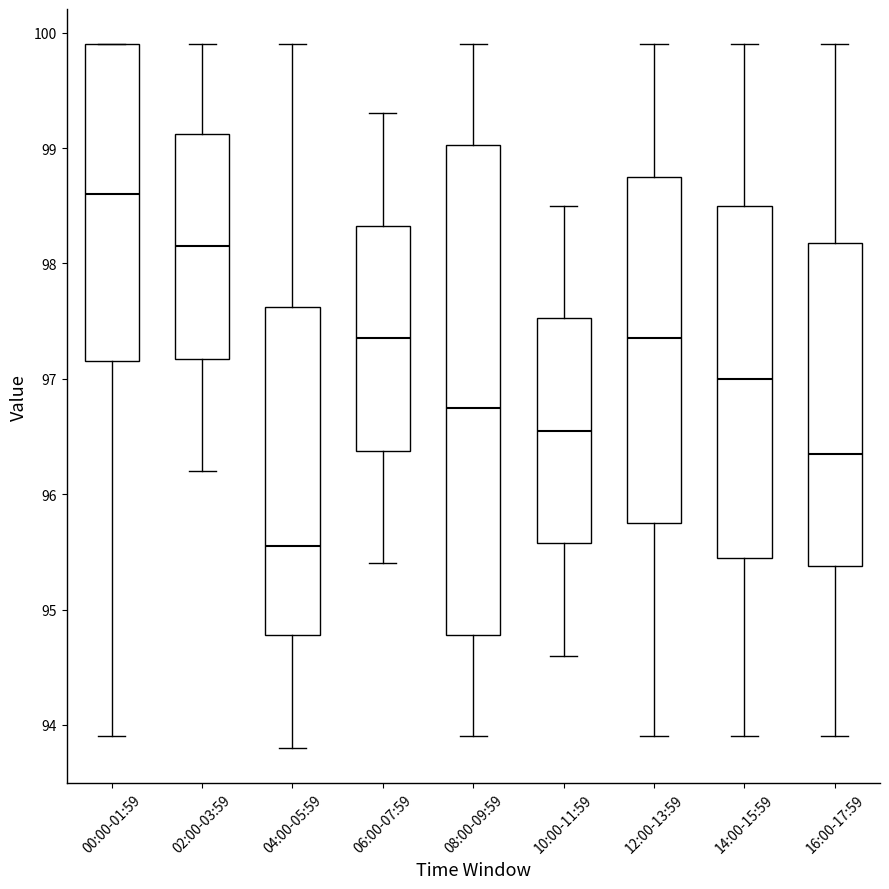

Reading left to right, transcribe this box plot: for each box, give where its median line is, the range the box spans, and where its two whiskers end, as read against the y-axis. The values are not printed on the chart, so give them approximately, as read against the axis.

00:00-01:59: median 98.6, box 97.2 to 99.9, whiskers 93.9 to 99.9
02:00-03:59: median 98.2, box 97.2 to 99.1, whiskers 96.2 to 99.9
04:00-05:59: median 95.6, box 94.8 to 97.6, whiskers 93.8 to 99.9
06:00-07:59: median 97.4, box 96.4 to 98.3, whiskers 95.4 to 99.3
08:00-09:59: median 96.8, box 94.8 to 99.0, whiskers 93.9 to 99.9
10:00-11:59: median 96.6, box 95.6 to 97.5, whiskers 94.6 to 98.5
12:00-13:59: median 97.4, box 95.8 to 98.8, whiskers 93.9 to 99.9
14:00-15:59: median 97.0, box 95.5 to 98.5, whiskers 93.9 to 99.9
16:00-17:59: median 96.4, box 95.4 to 98.2, whiskers 93.9 to 99.9